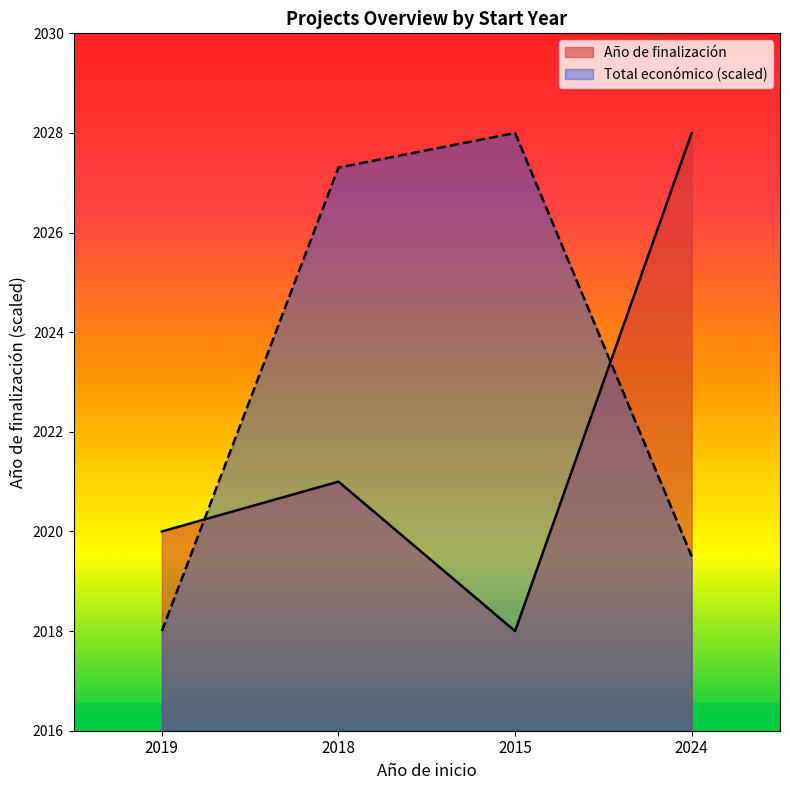

How many distinct data groups are displayed?

2